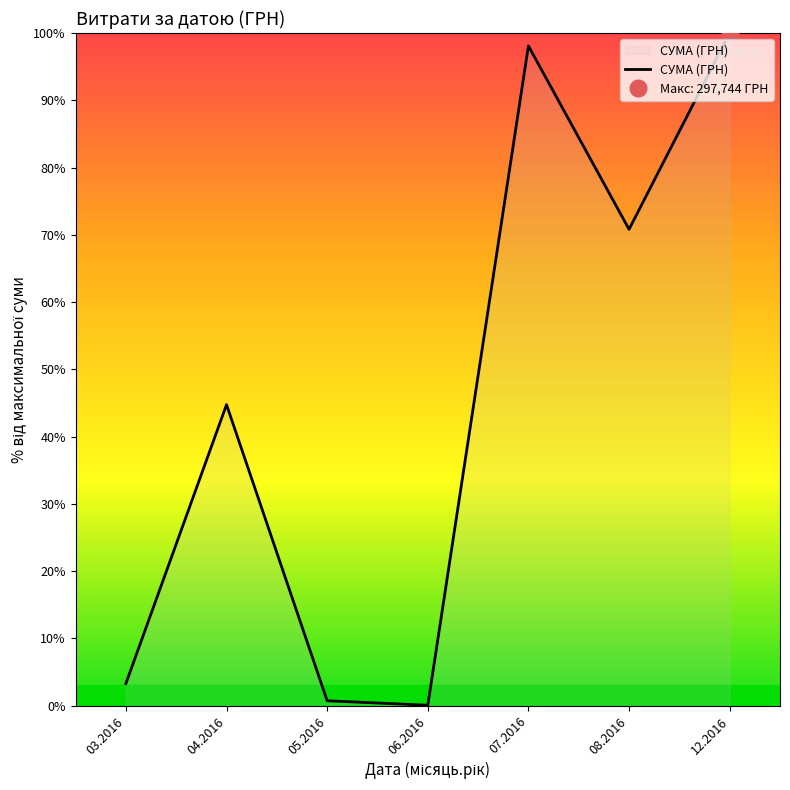

Read the value at 07.2016.

98.1